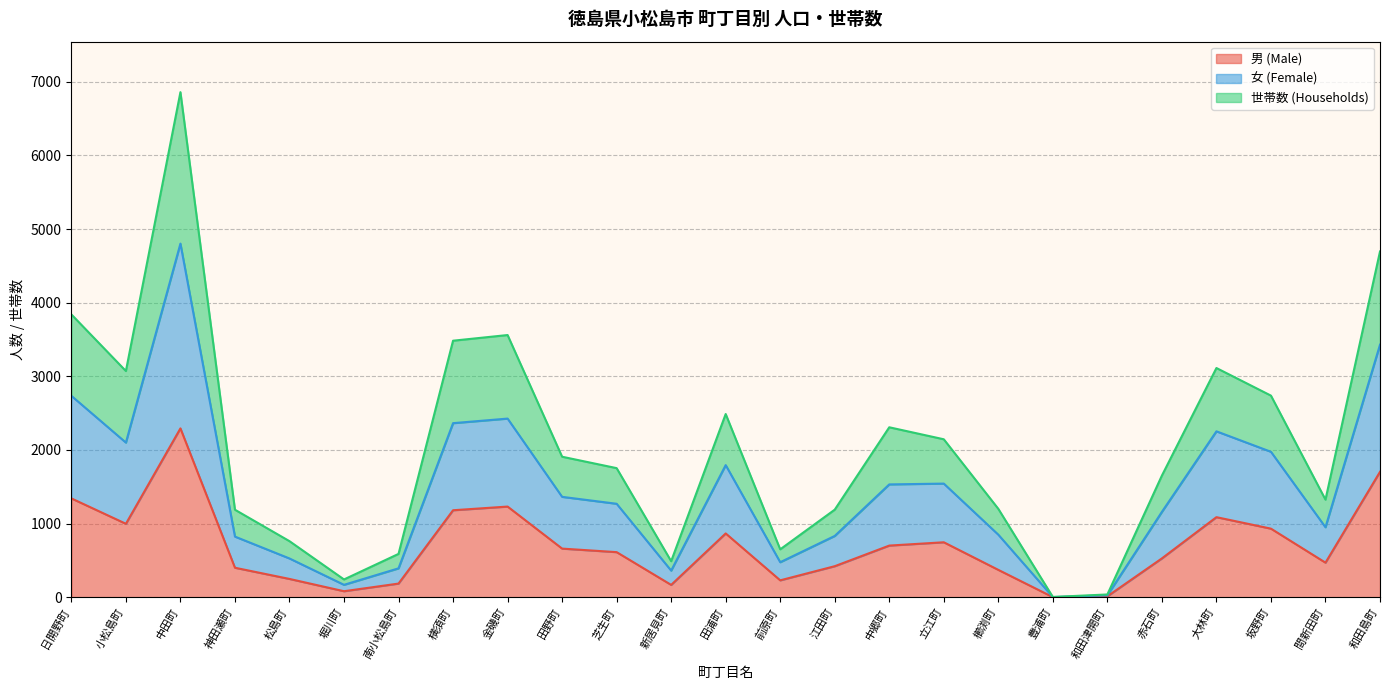

True or false: 世帯数 (Households) and 女 (Female) intersect in this chart.

False